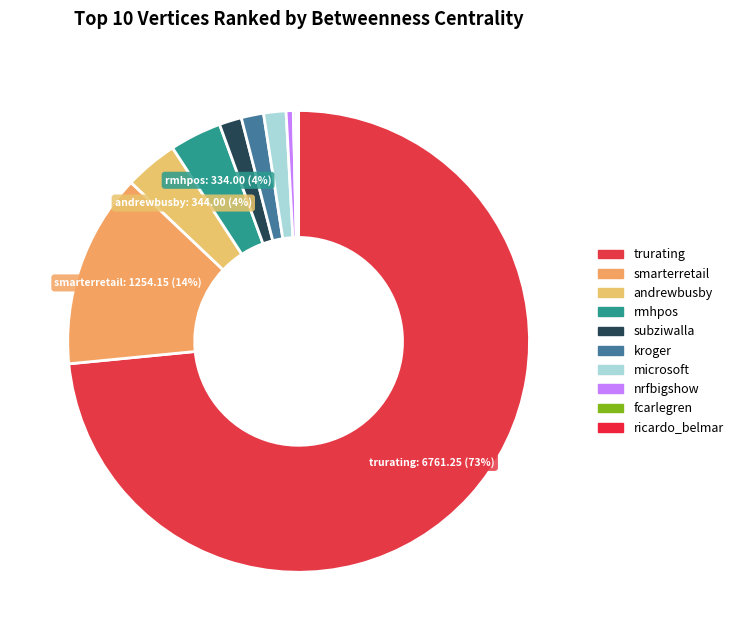

Which category has the smallest portion of the pie?

ricardo_belmar